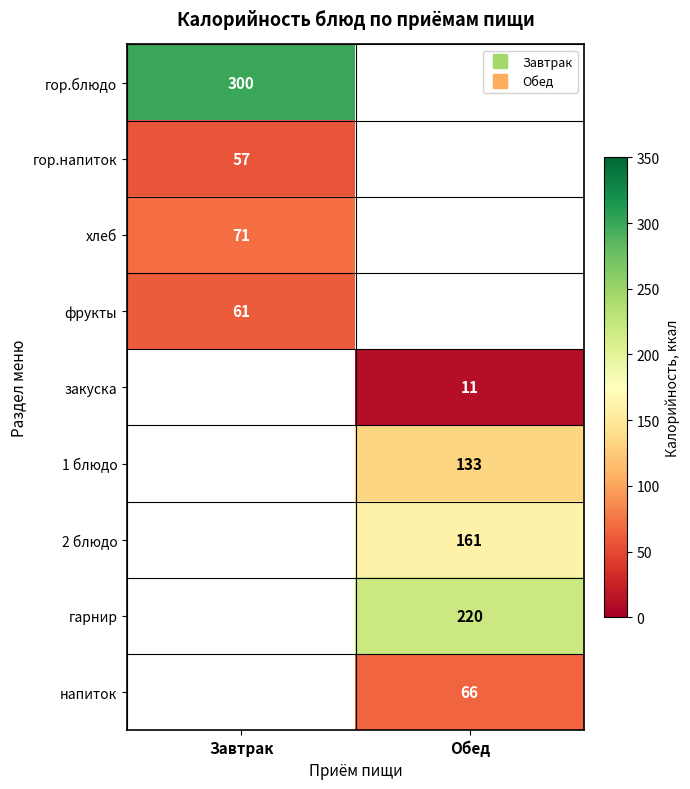

What value does the 2 блюдо series have at Обед?

161.0